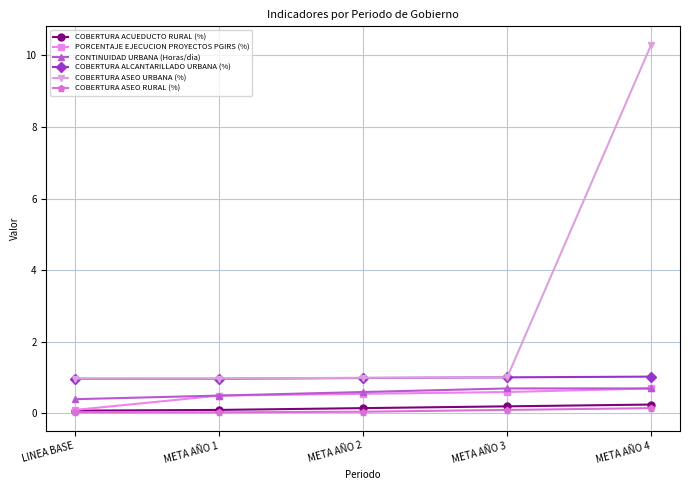

Is the value of COBERTURA ASEO RURAL (%) at META AÑO 4 greater than the value of PORCENTAJE EJECUCION PROYECTOS PGIRS (%) at META AÑO 3?

No